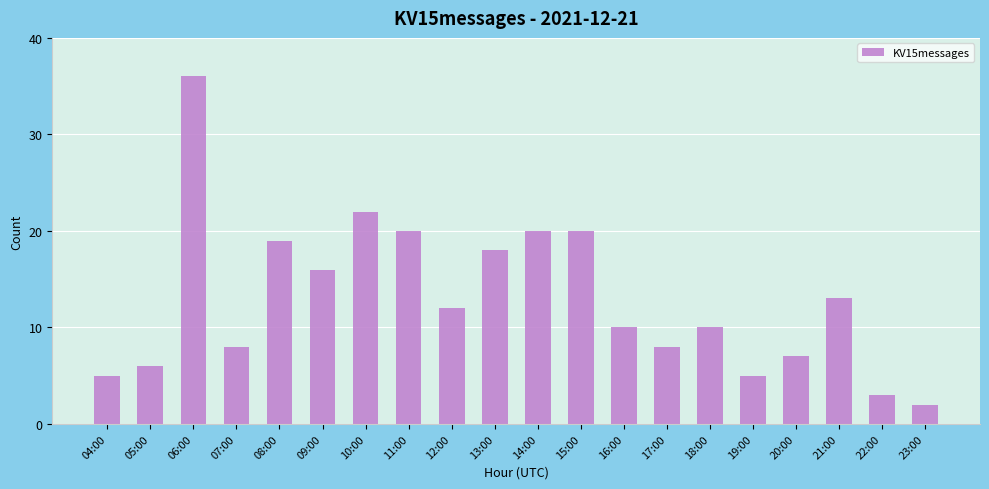

What value does the data have at 04:00, to the nearest 5?

5